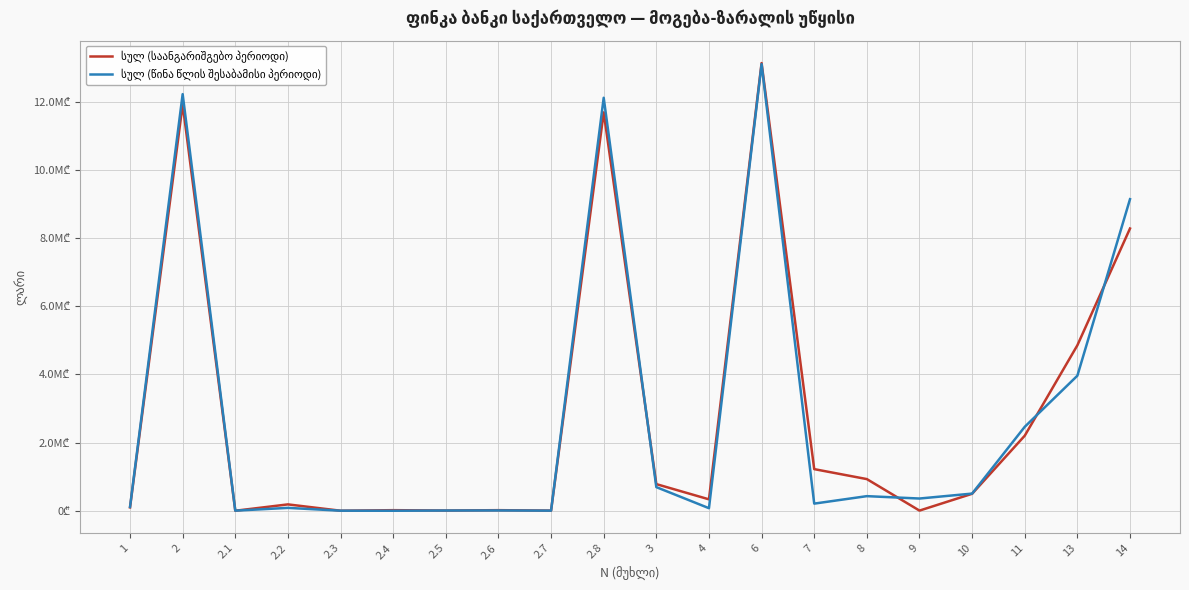

In სულ (წინა წლის შესაბამისი პერიოდი), how many points are higher than both neighbors (excluding endpoints)?

6